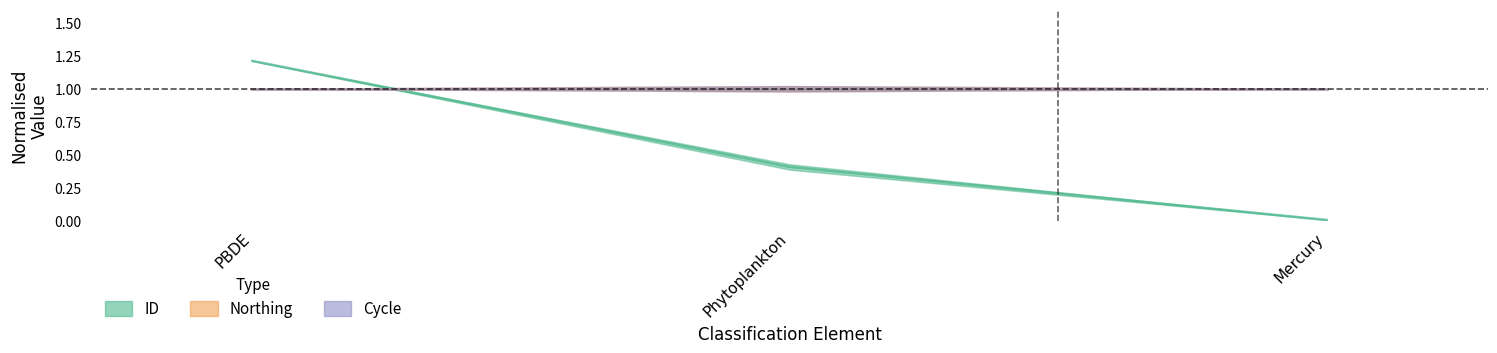

Rank the series by their maximum value, from highest to lowest.

ID, Northing, Cycle